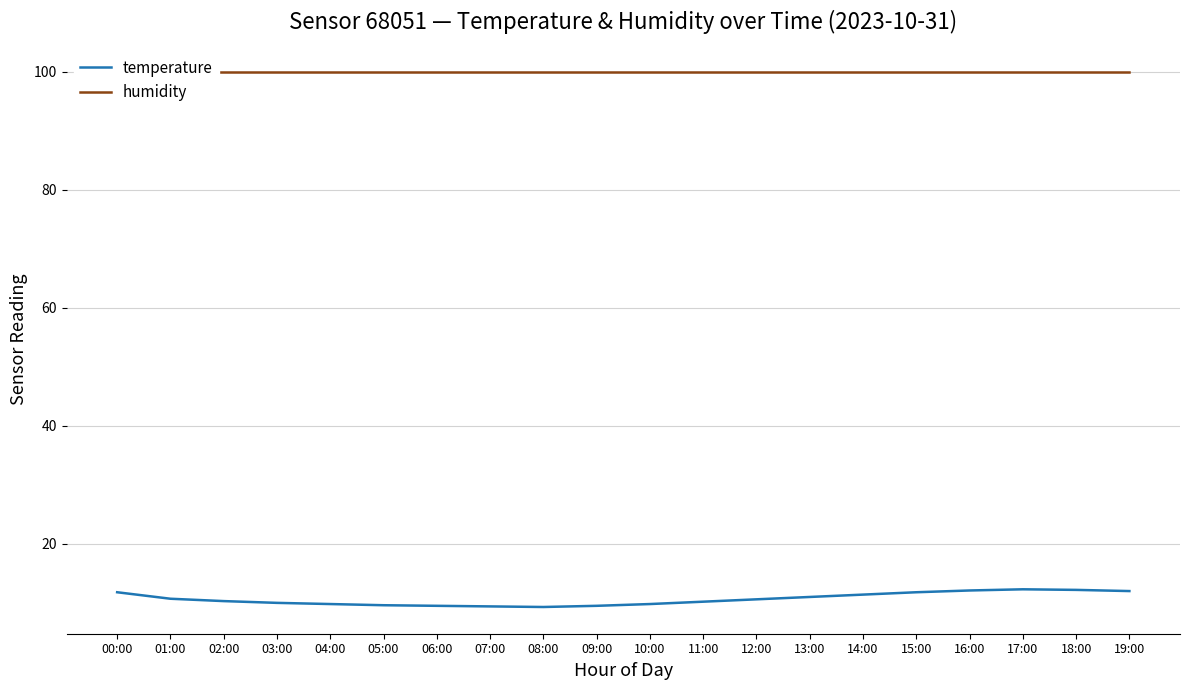

Rank the series by their average value, from lowest to highest.

temperature, humidity